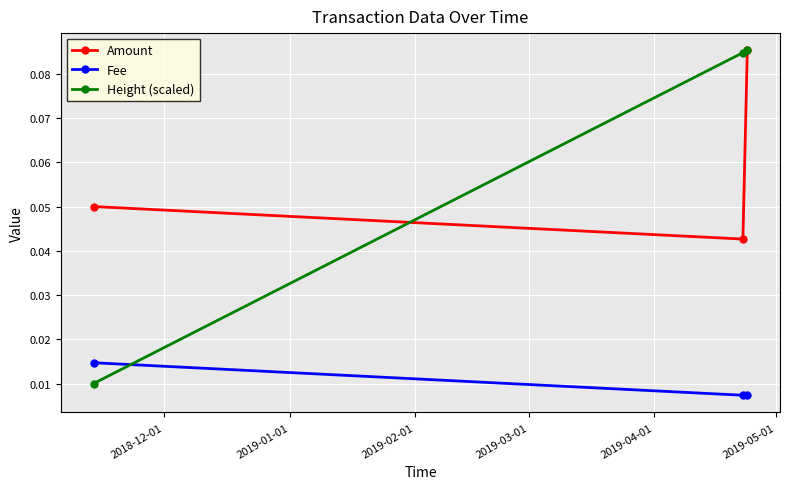

Which series has the widest spread of values?

Height (scaled)